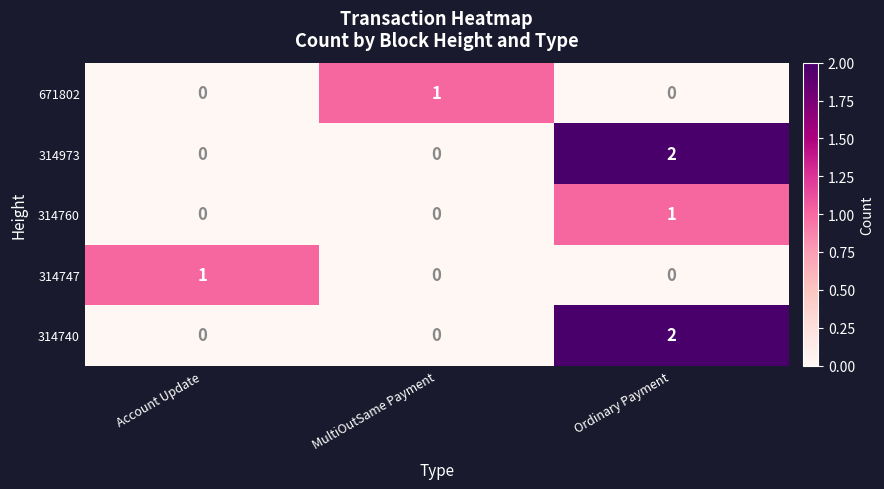

What is the difference between the highest and lowest values at Ordinary Payment?

2